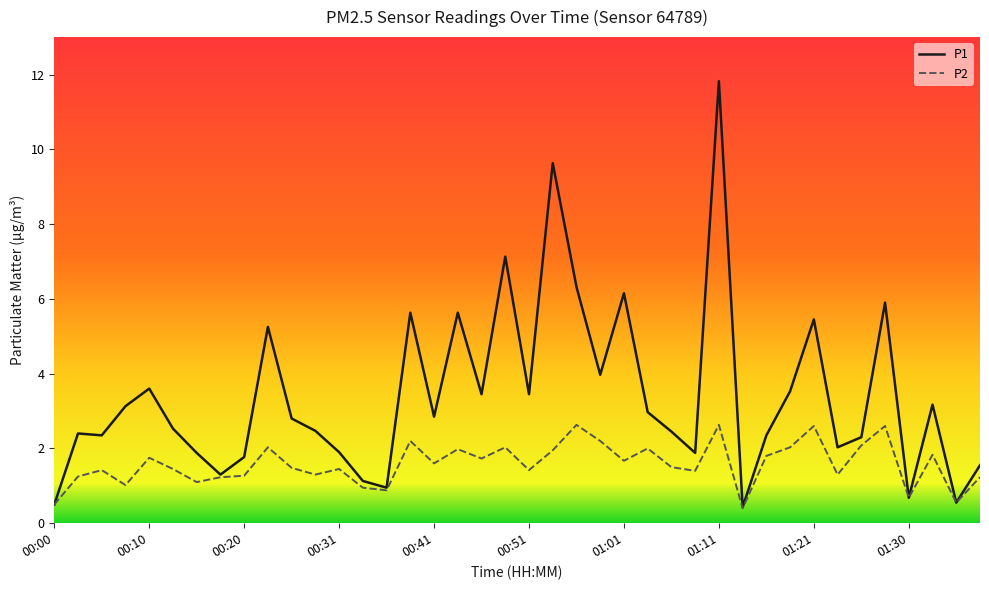

True or false: P1 has more than 2 interior local peaks.

True